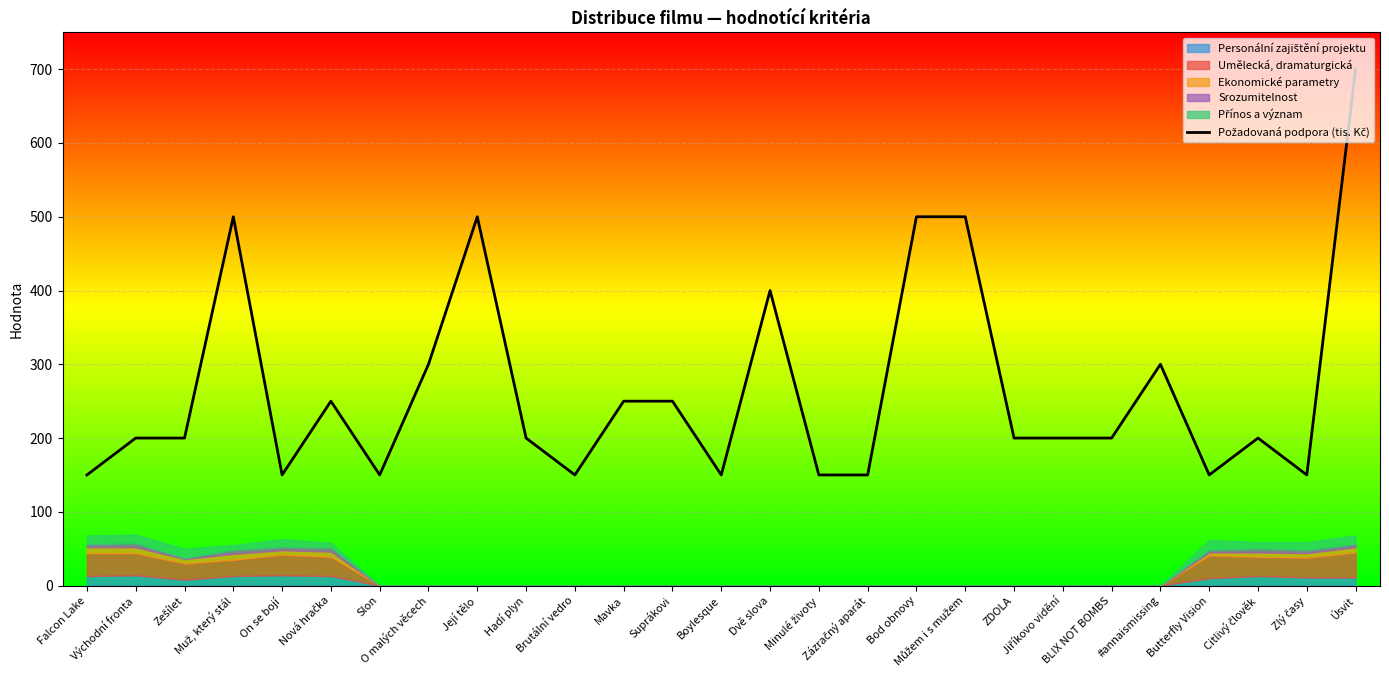

Rank the categories by value from lowest to highest.

Falcon Lake, On se bojí, Slon, Brutální vedro, Boylesque, Minulé životy, Zázračný aparát, Butterfly Vision, Zlý časy, Východní fronta, Zešílet, Hadí plyn, ZDOLA, Jiříkovo vidění, BLIX NOT BOMBS, Citlivý člověk, Nová hračka, Mavka, Suprákovi, O malých věcech, #annaismissing, Dvě slova, Muž, který stál, Její tělo, Bod obnovy, Můžem i s mužem, Úsvit